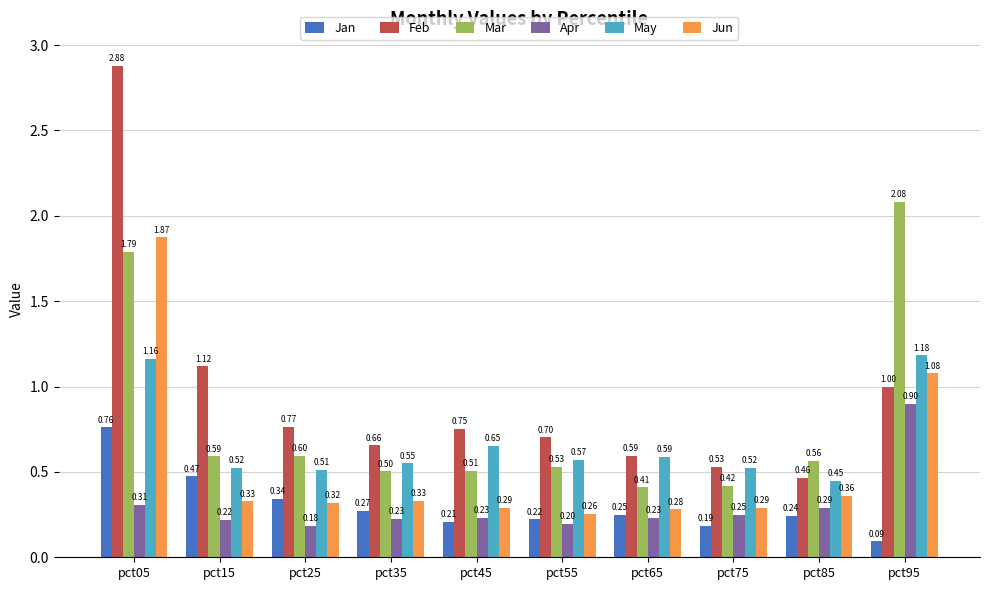

What is the spread (max minus min) of values at pct25?

0.6